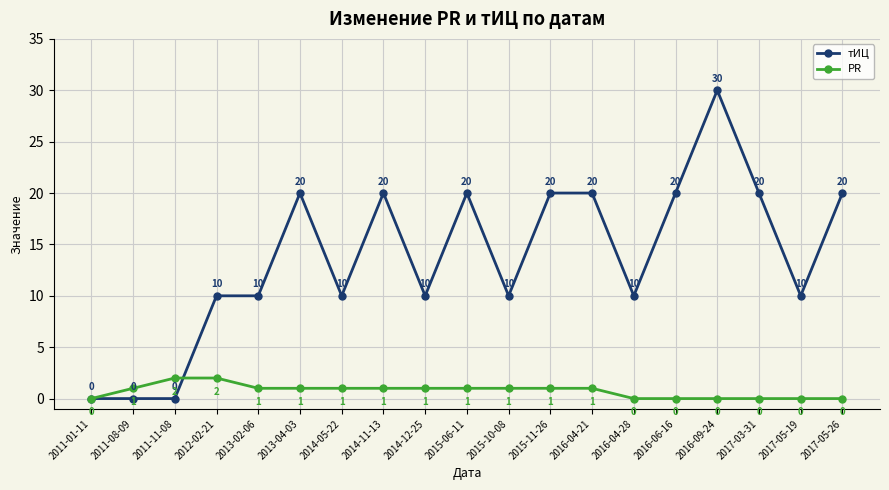

The value of тИЦ at 2017-03-31 is 36. True or false?

False